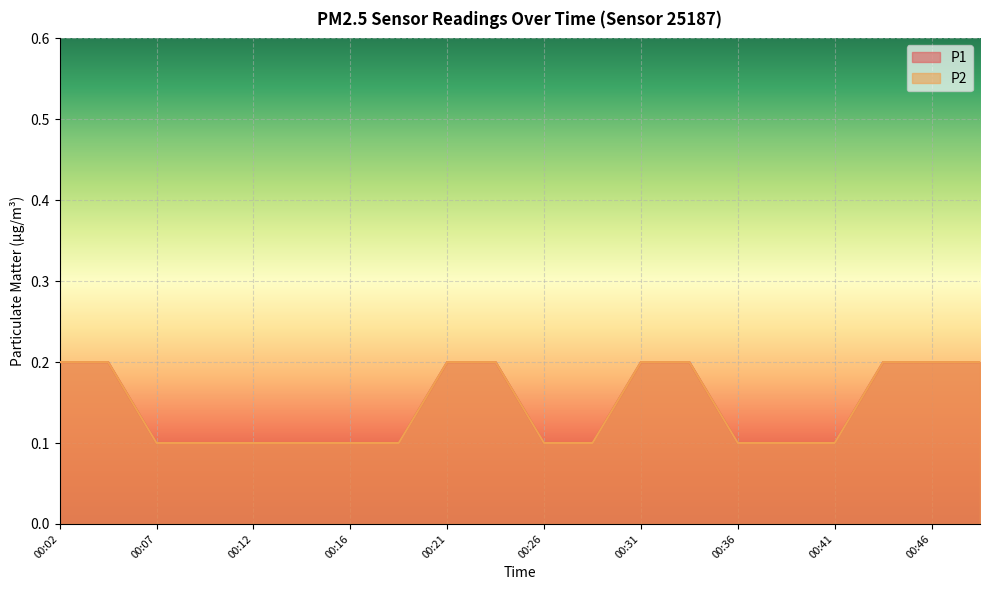

Read the P2 value at 00:21.

0.2